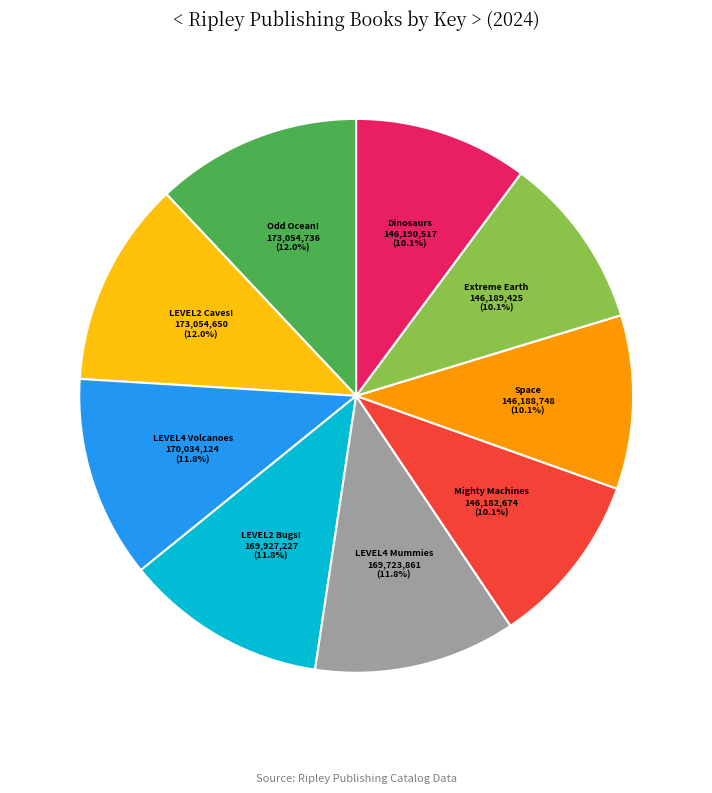

Is there any slice that represents more than half of the pie?

No